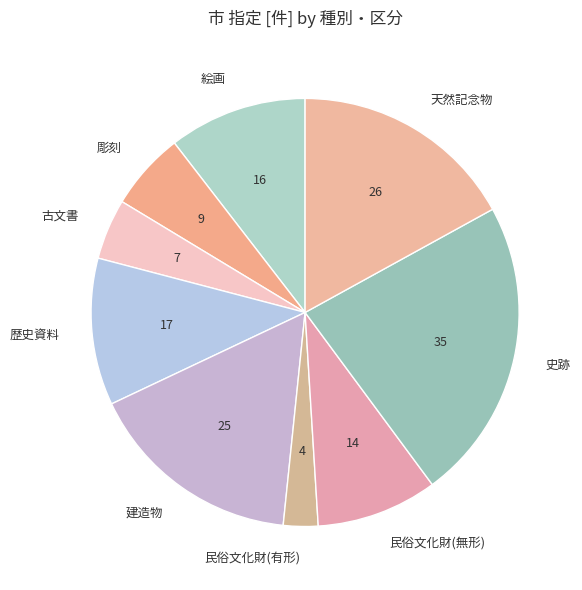

How many segments does this pie chart have?

9